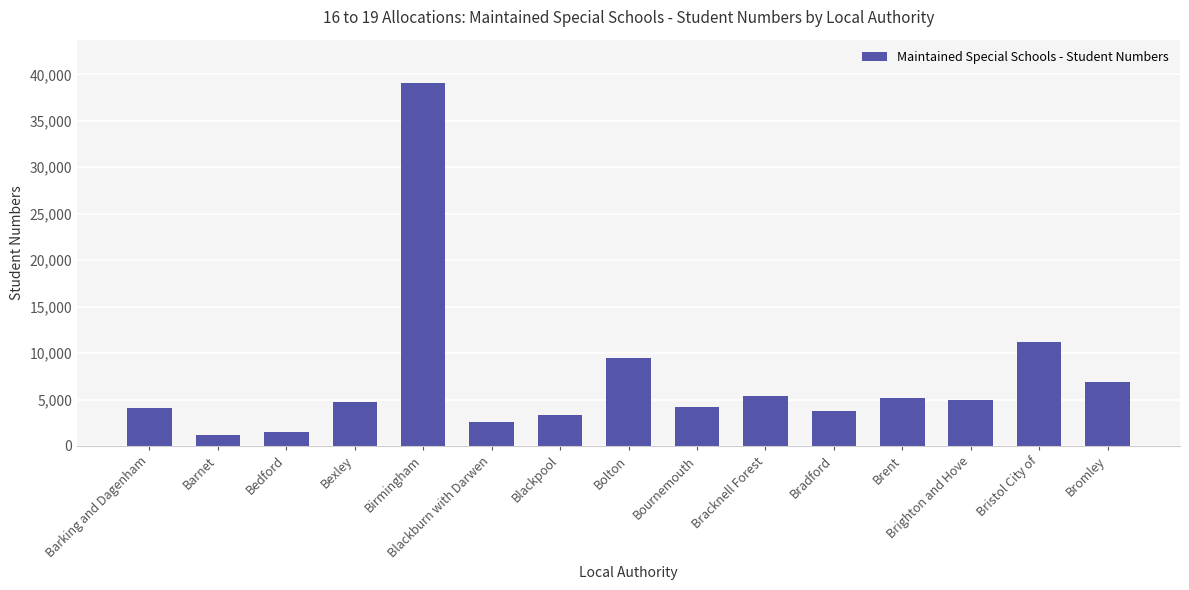

What is the difference between the values at Bromley and Brent?

1717